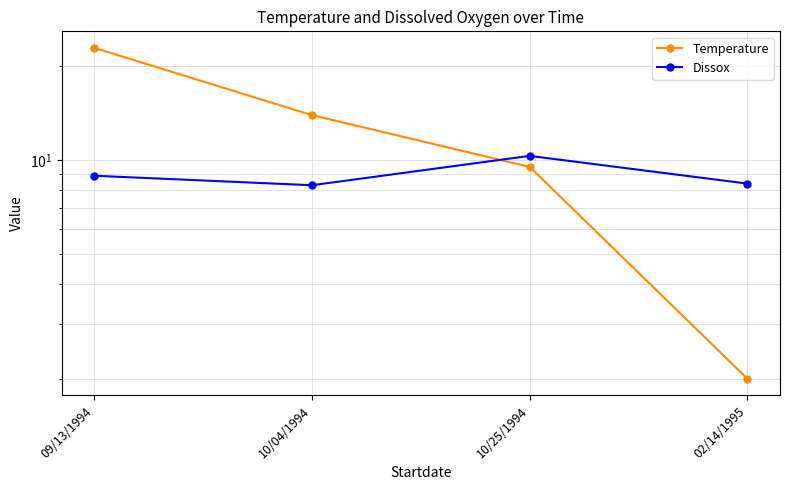

Rank the categories by Temperature value from highest to lowest.

09/13/1994, 10/04/1994, 10/25/1994, 02/14/1995